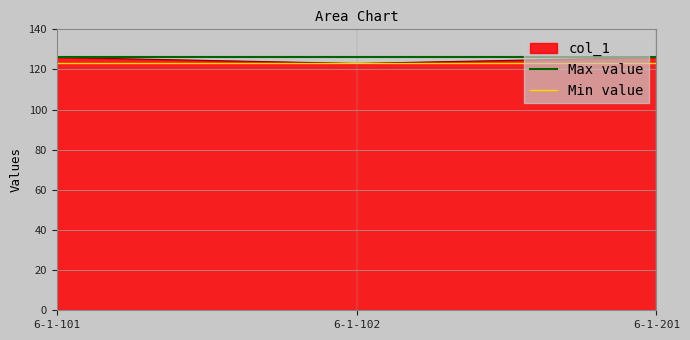

Which series has the largest range (max minus min)?

Max value